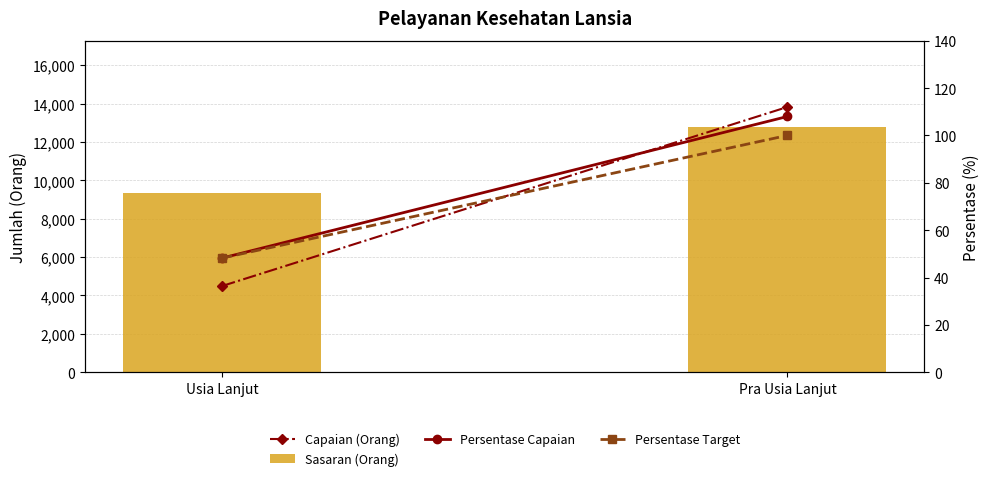

What is the average value of the Capaian (Orang) series?

9159.0